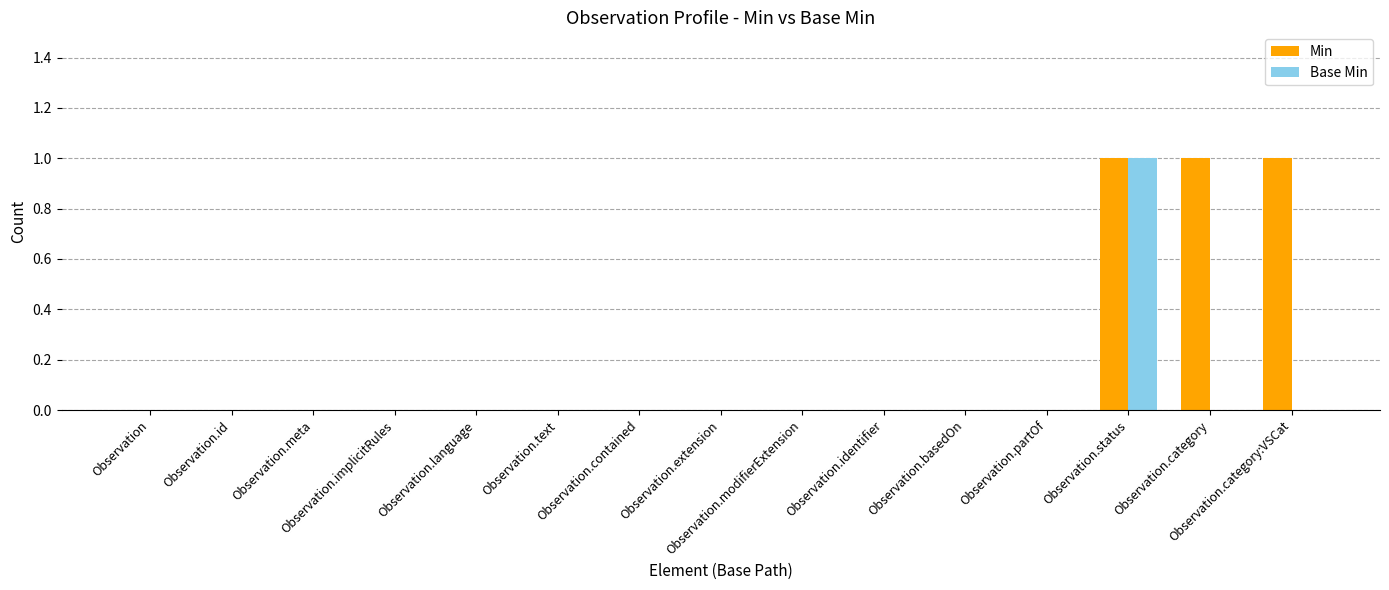

How many Min values are between 0 and 1?

15